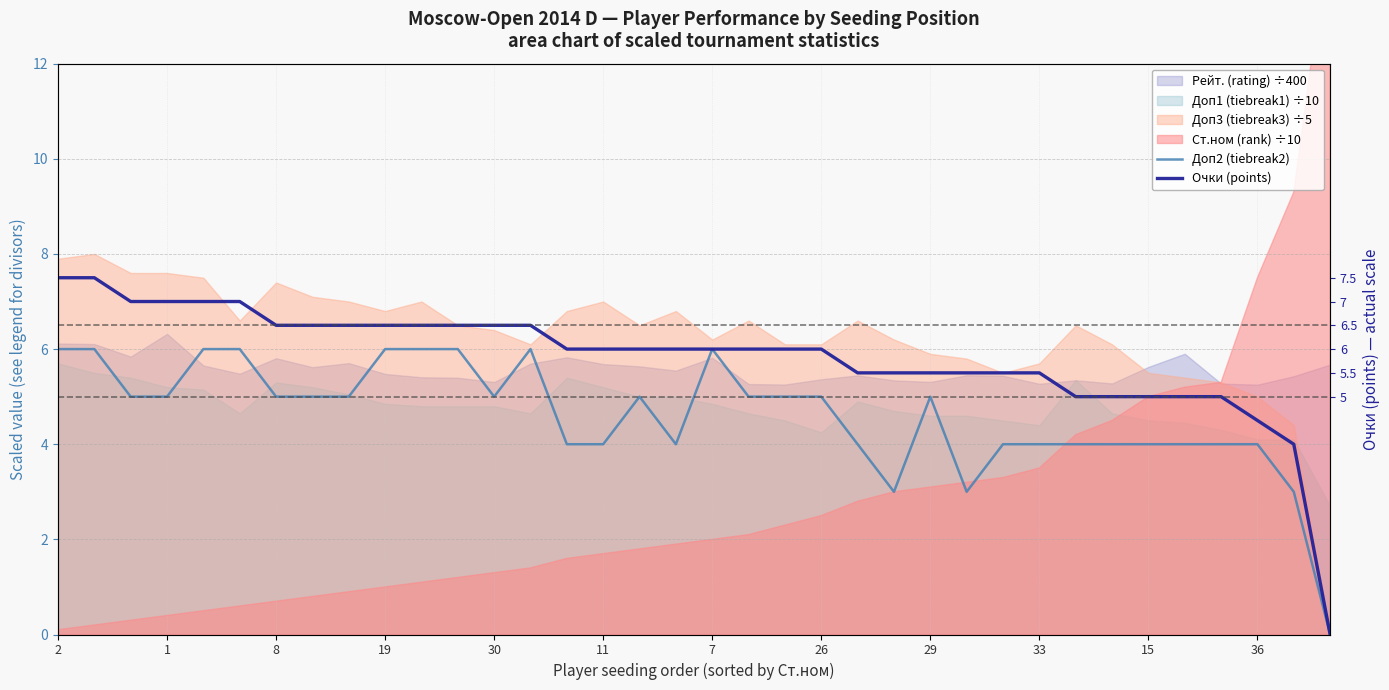

What is the approximate value of Очки (points) at 23?

5.5